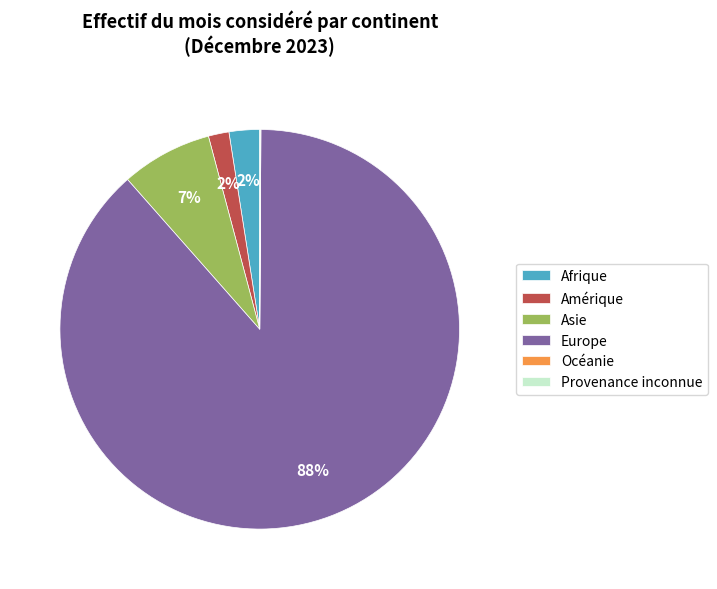

To the nearest percent, what is the combined percentage of Asie and Amérique?

9%